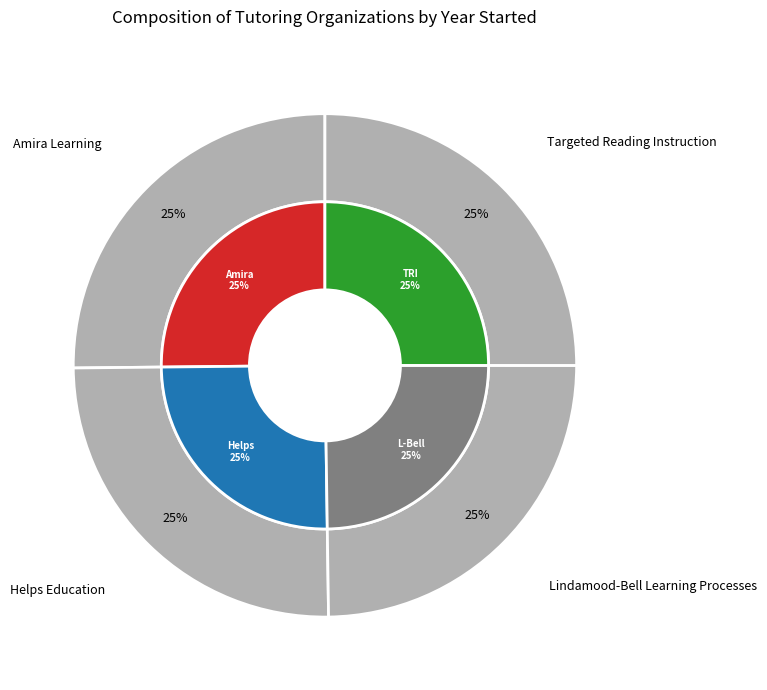

Count the number of slices in the pie.

4